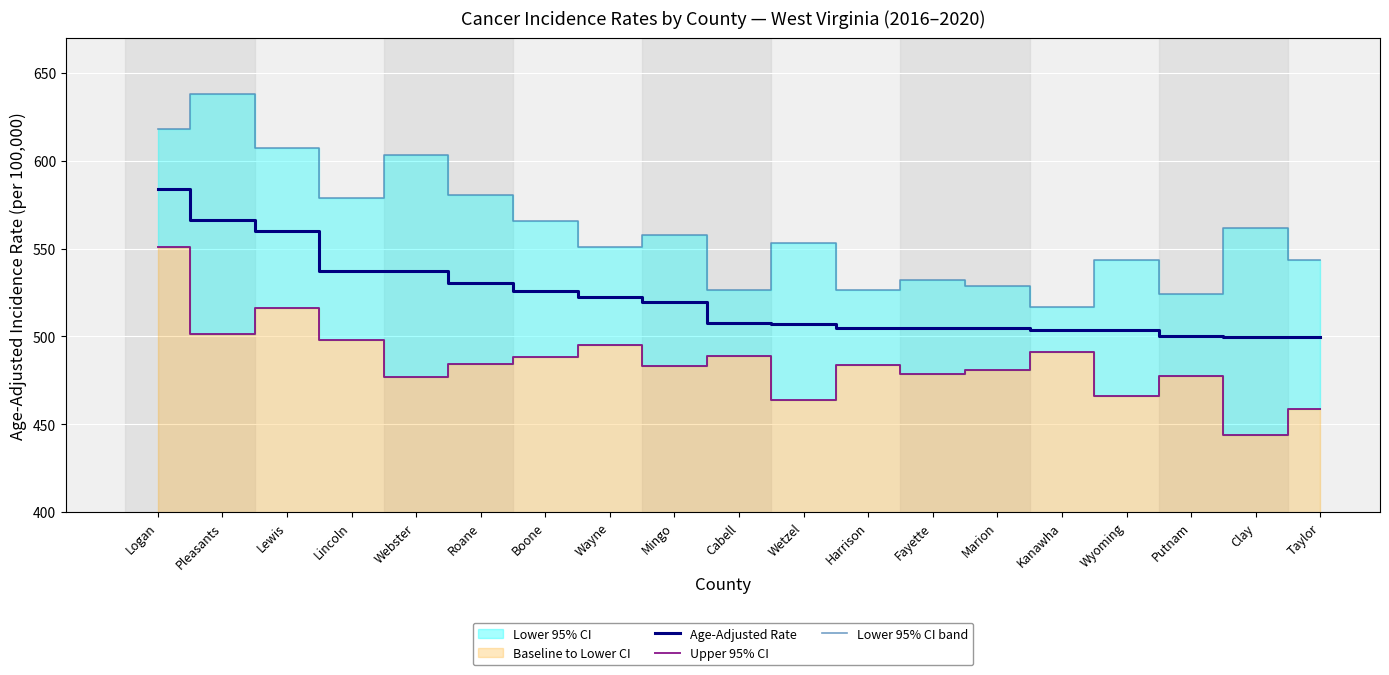

What value does the Age-Adjusted Rate series have at Harrison?

504.8